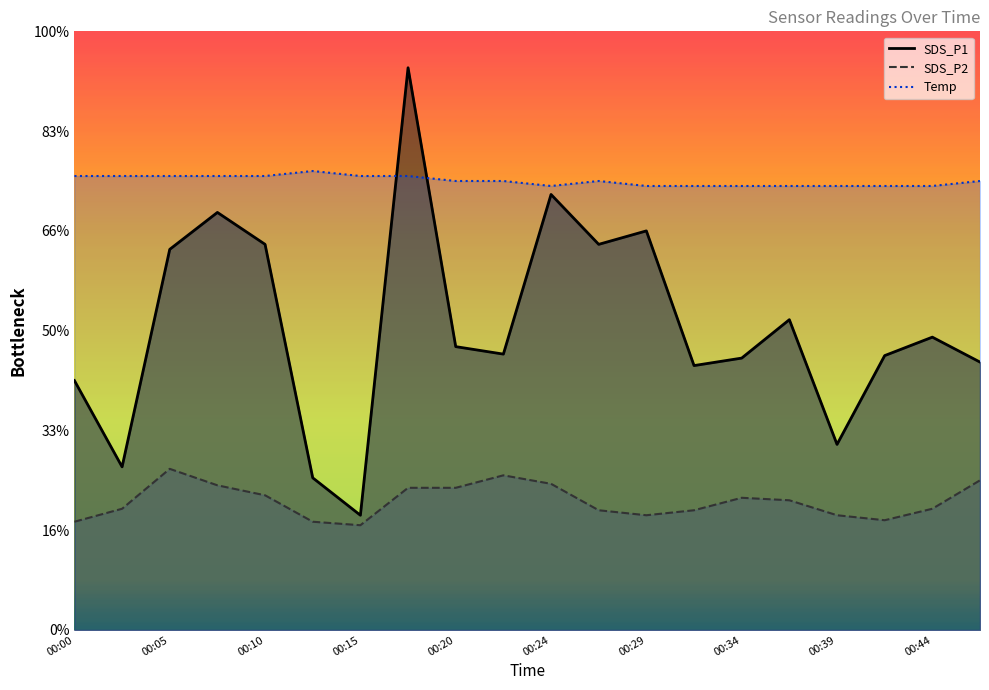

Reading right to left, transcribe all the data shown in this chart.

SDS_P1: 5.4	5.9	5.5	3.7	6.2	5.5	5.3	8.0	7.7	8.7	5.5	5.7	11.3	2.3	3.0	7.7	8.4	7.6	3.3	5.0
SDS_P2: 3.0	2.4	2.2	2.3	2.6	2.6	2.4	2.3	2.4	2.9	3.1	2.9	2.9	2.1	2.2	2.7	2.9	3.2	2.4	2.2
Temp: 9.0	8.9	8.9	8.9	8.9	8.9	8.9	8.9	9.0	8.9	9.0	9.0	9.1	9.1	9.2	9.1	9.1	9.1	9.1	9.1